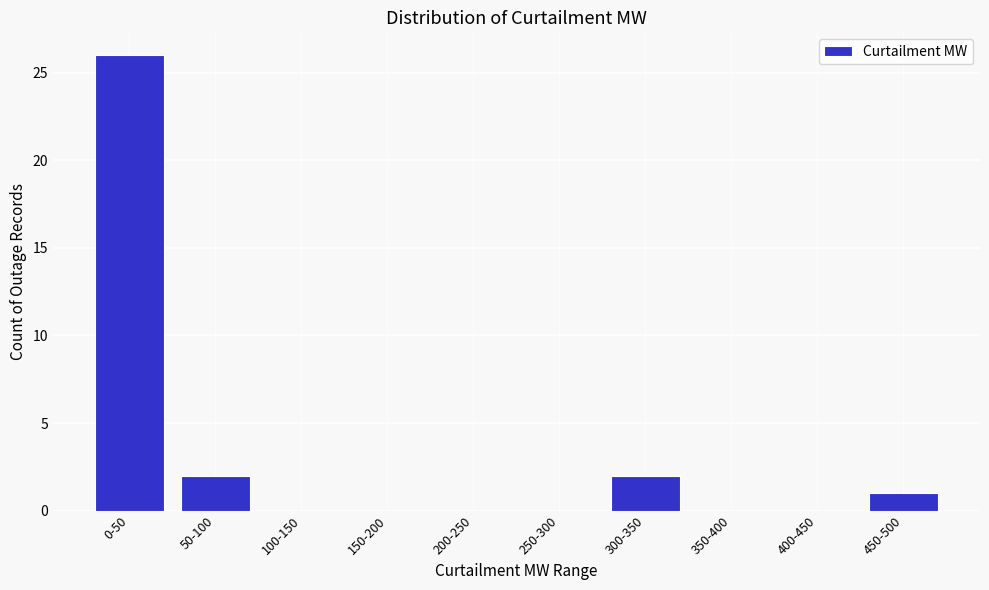

Reading right to left, what are all the values shown in this chart?

450-500=1	400-450=0	350-400=0	300-350=2	250-300=0	200-250=0	150-200=0	100-150=0	50-100=2	0-50=26